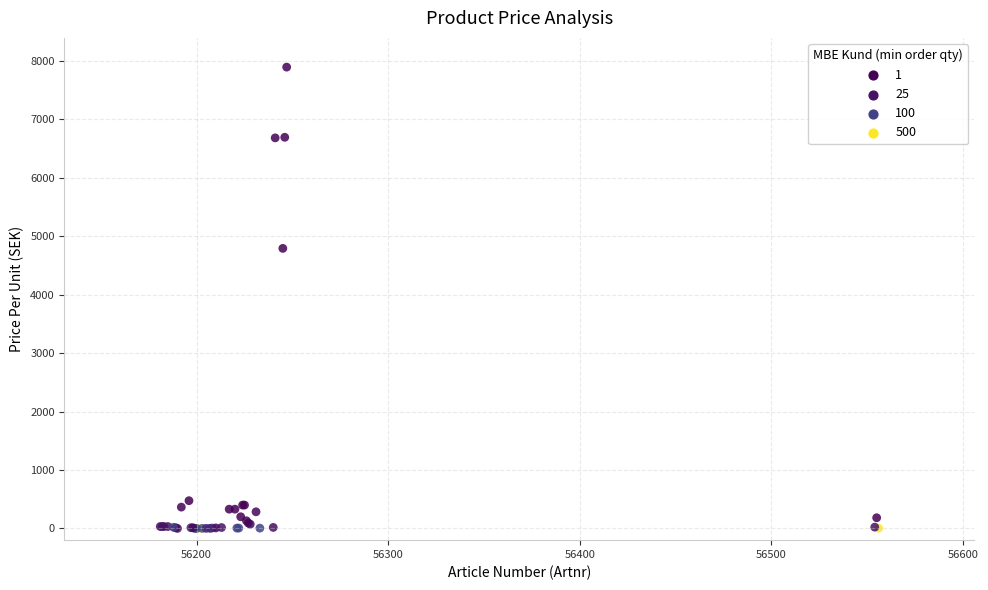

What Y value in the scatter plot is closest to 3945?

4790.0